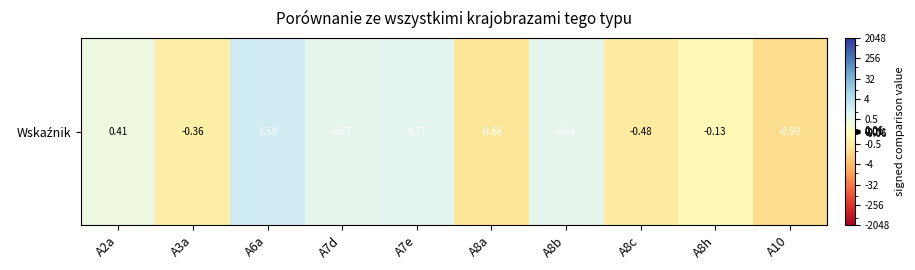

What is the difference between the second highest and minimum values?

1.7